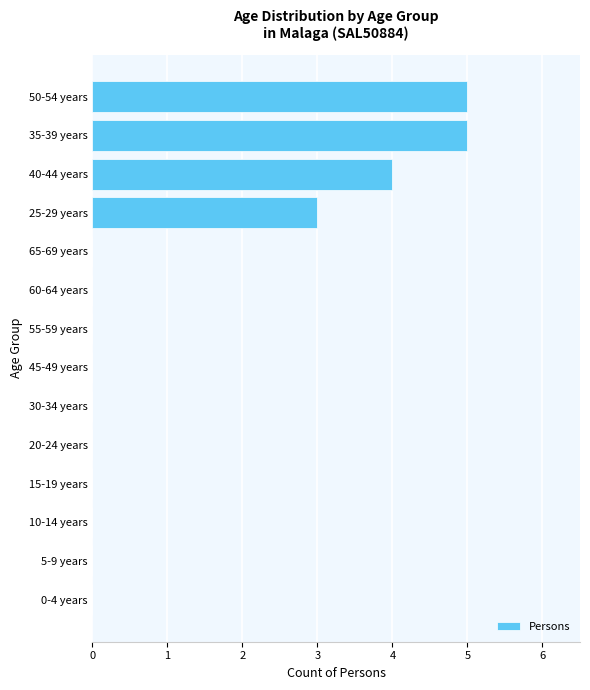

The chart shows a value of 0 at 5-9 years. True or false?

True